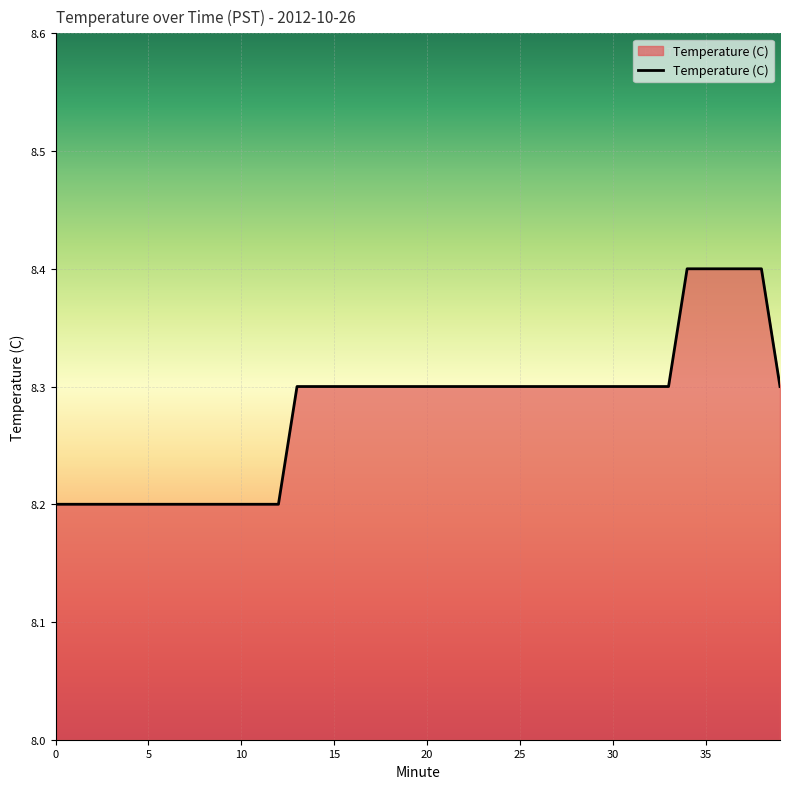

What is the minimum value shown in the chart?

8.2